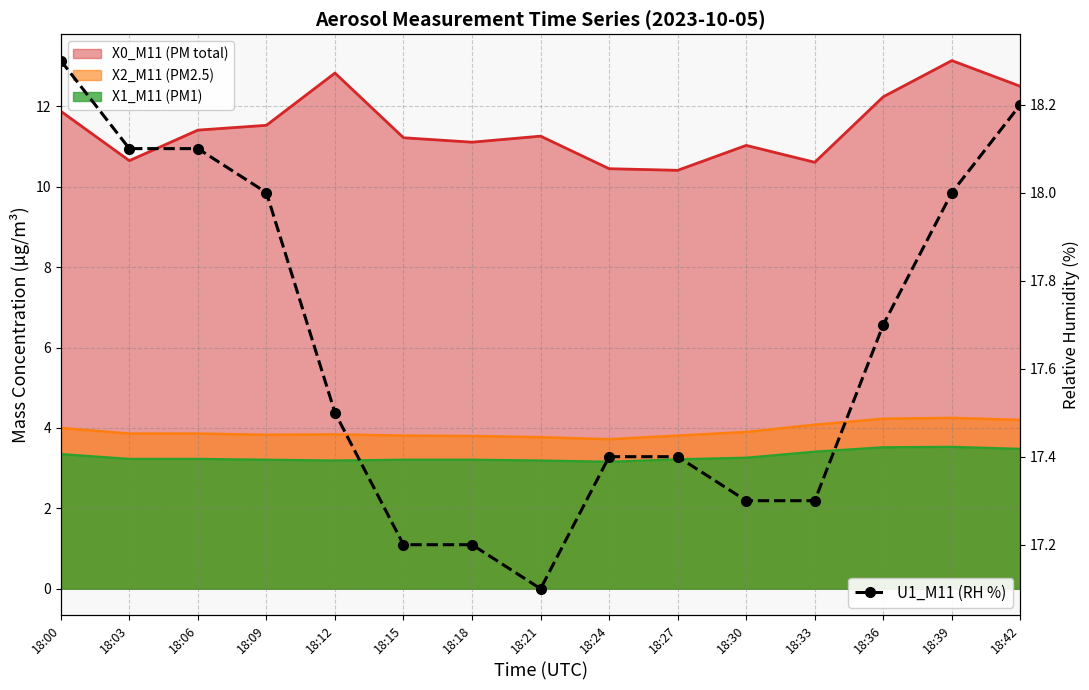

True or false: the data shows 17.1 at 18:21.

True